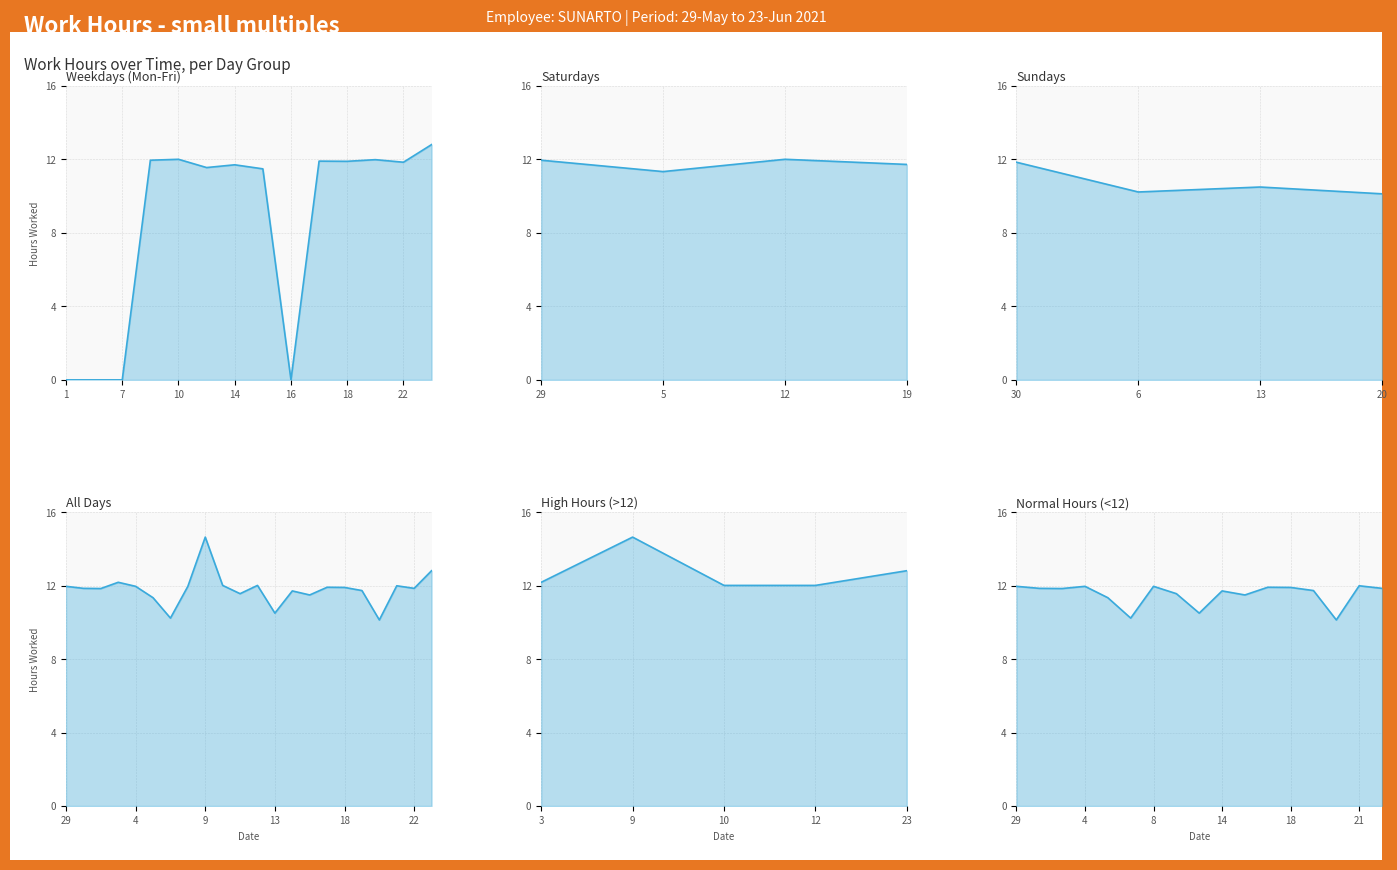

What is the ratio of the value at 19-Sat to the value at 5-Sat?

1.0